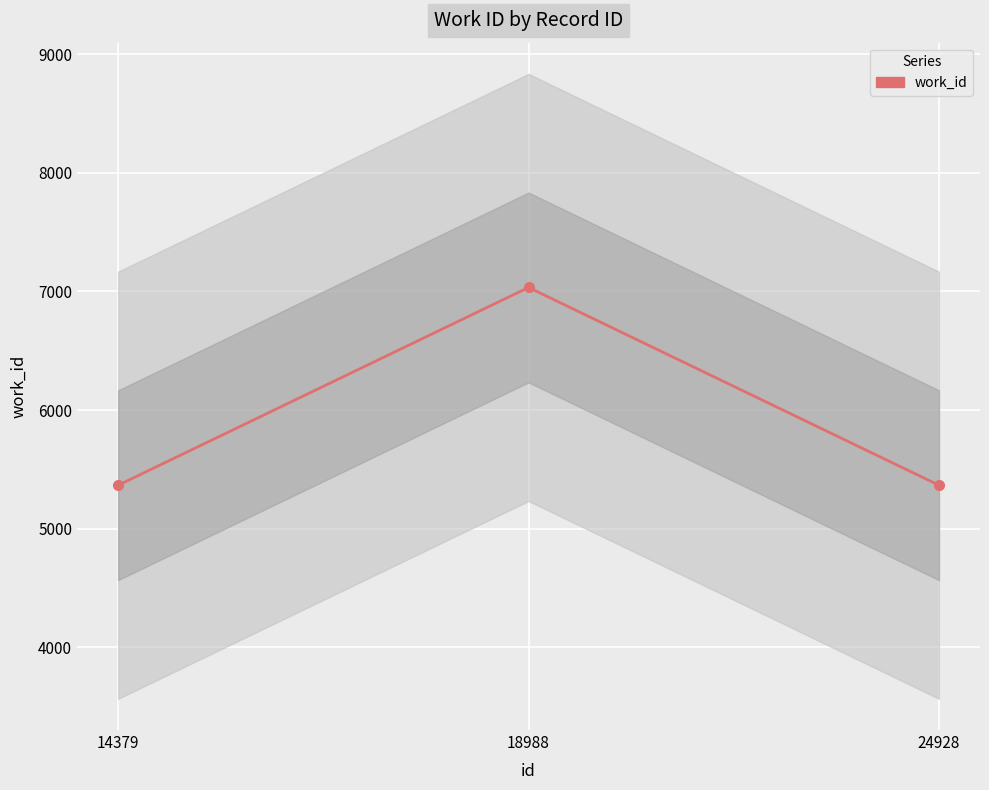

True or false: the data shows 8297 at 24928.

False